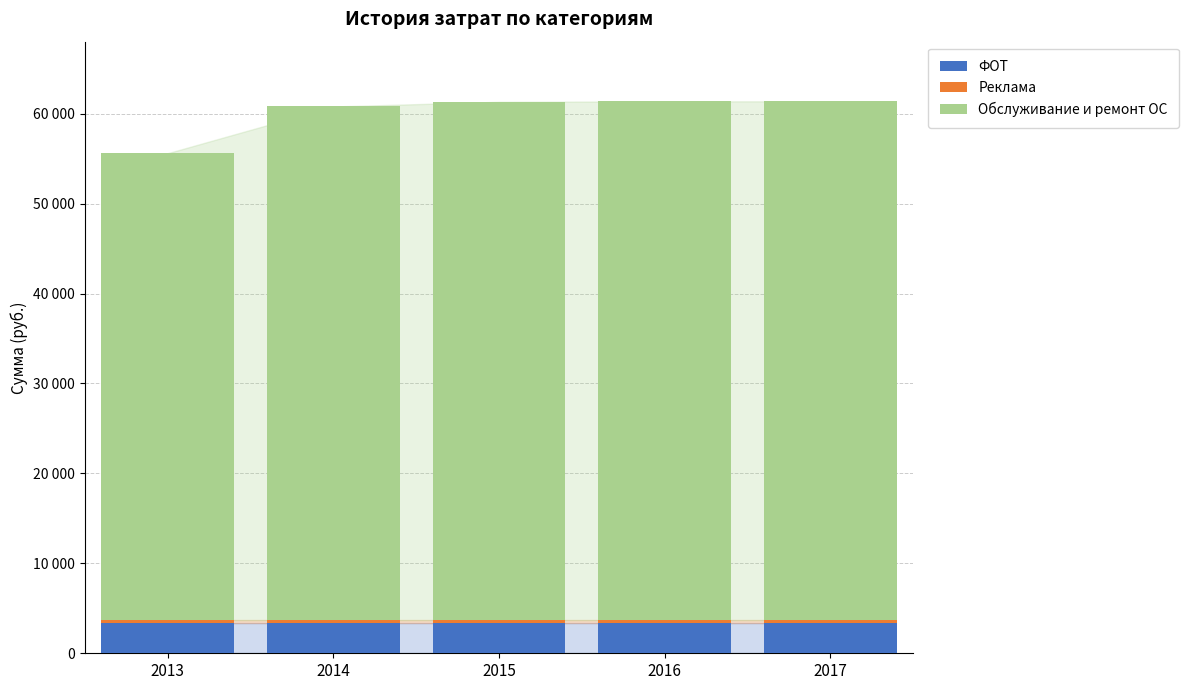

Does the chart contain any negative values?

No